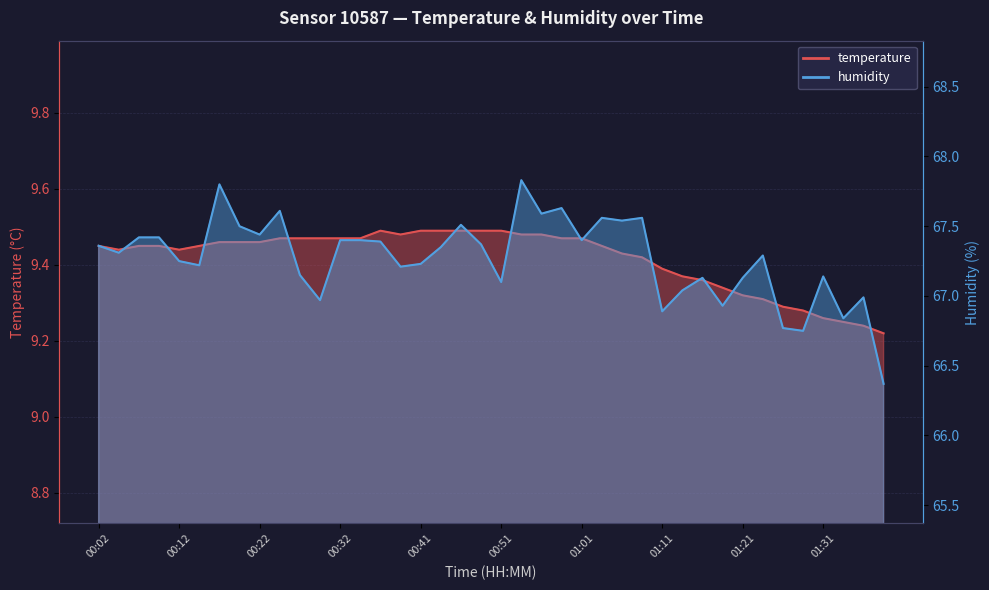

The value of temperature at 01:36 is 9.2. True or false?

True